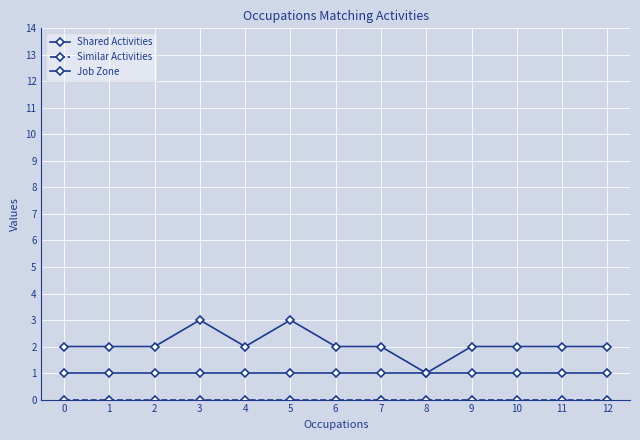

Which series has the widest spread of values?

Job Zone